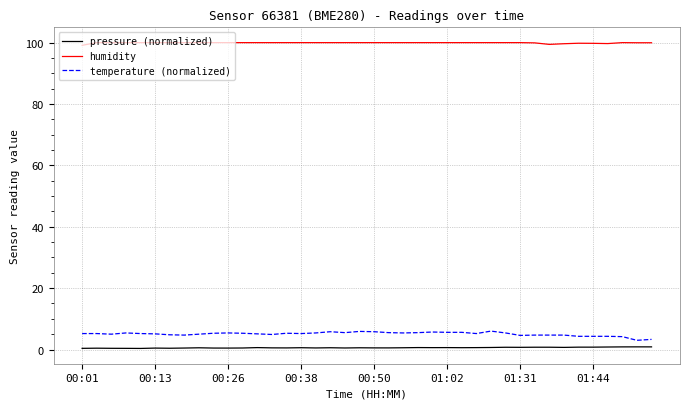

What is the maximum value for temperature (normalized)?

6.0